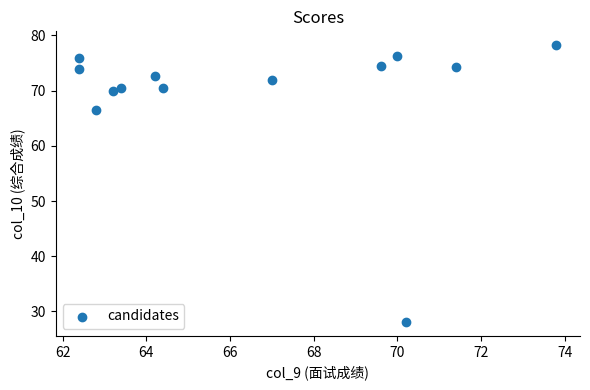

What is the range of Y values (max minus min)?

50.2